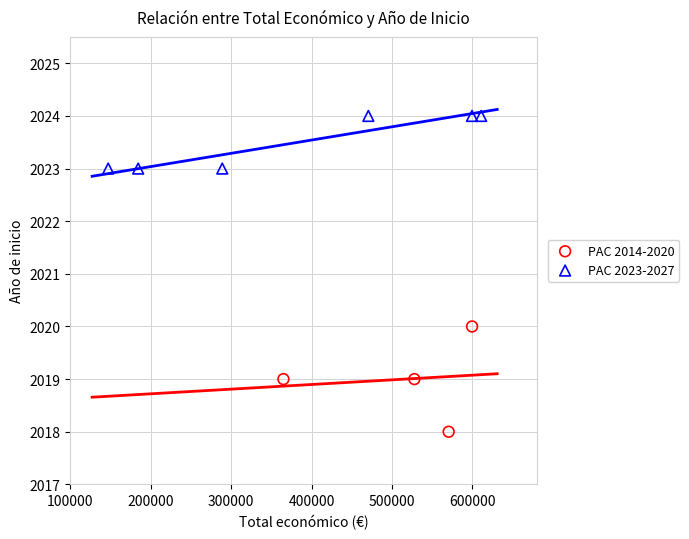

Which series reaches the minimum Y coordinate?

PAC 2014-2020